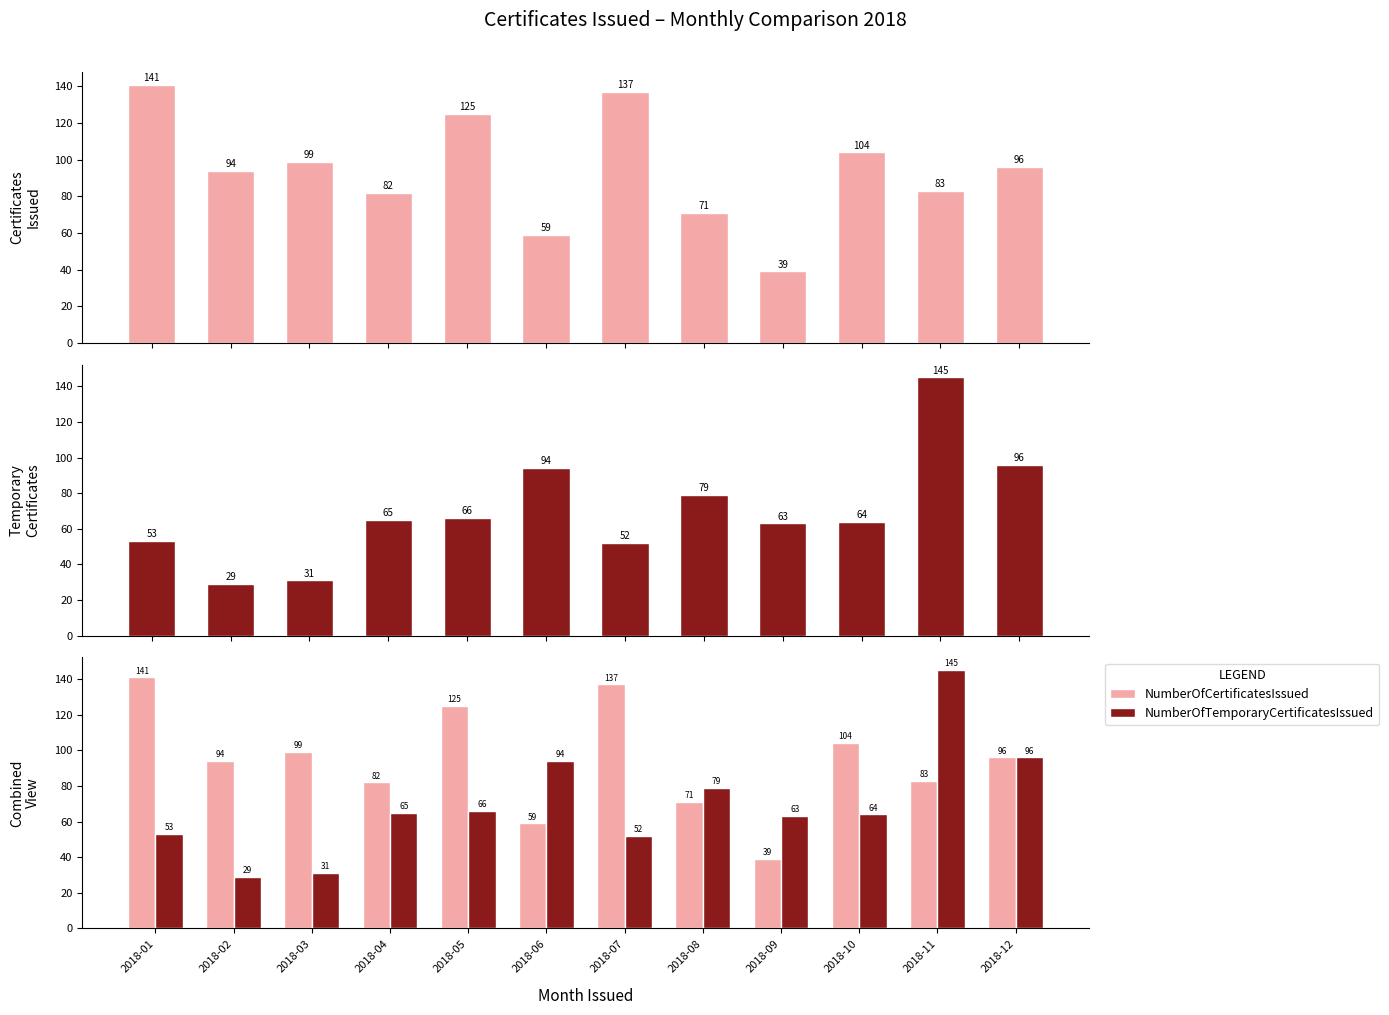

Between 2018-11 and 2018-05, which is larger?

2018-05